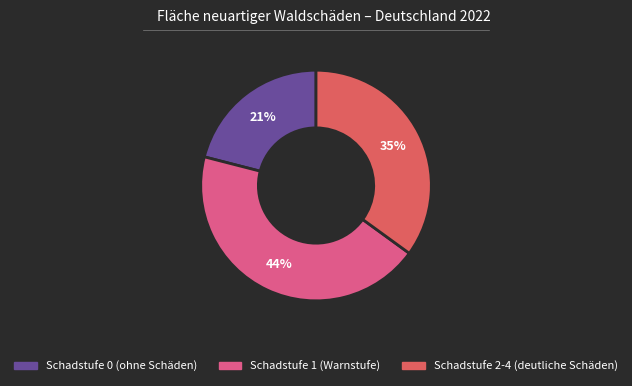

Is there a majority slice in this chart?

No